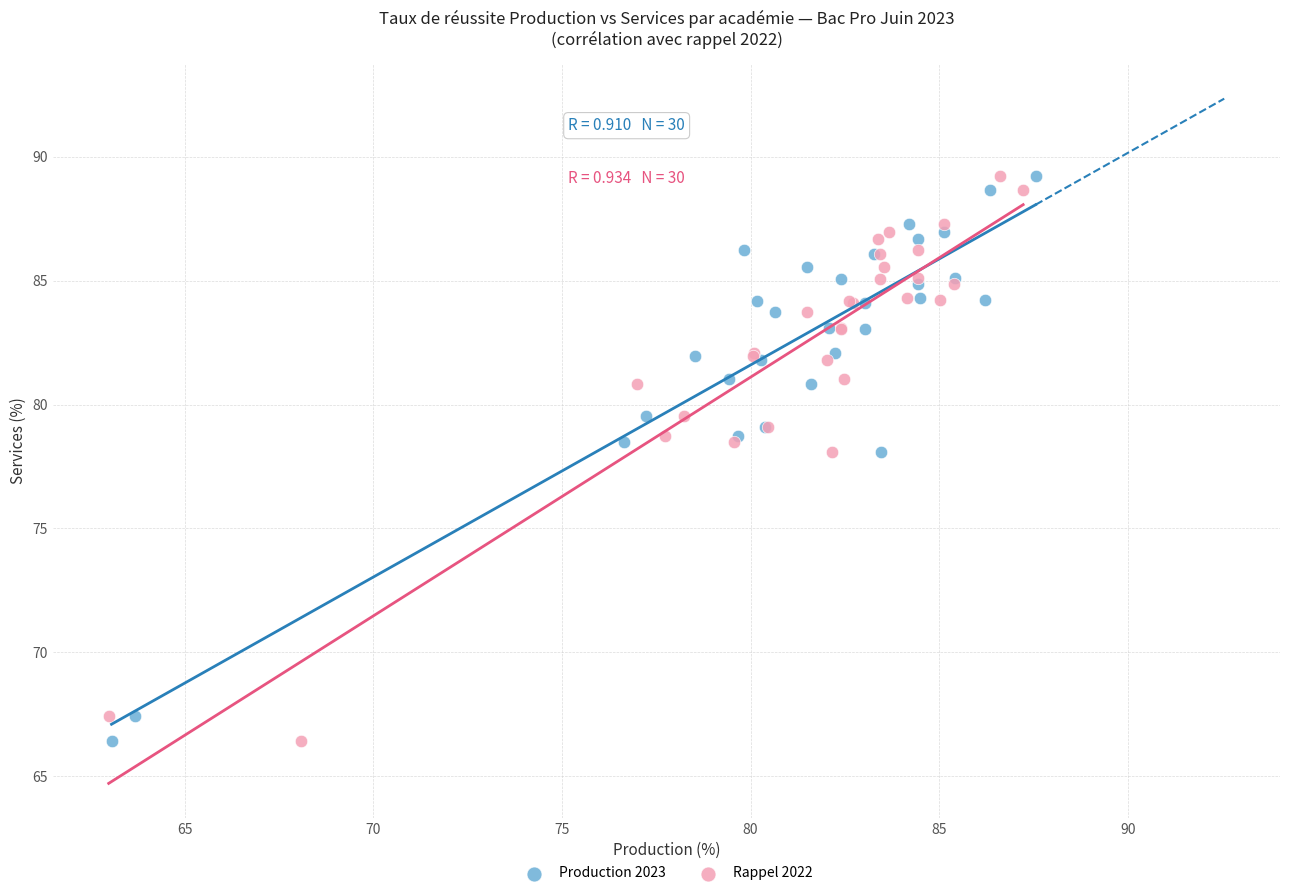

What are all the series names shown in the legend?

Production 2023, Rappel 2022